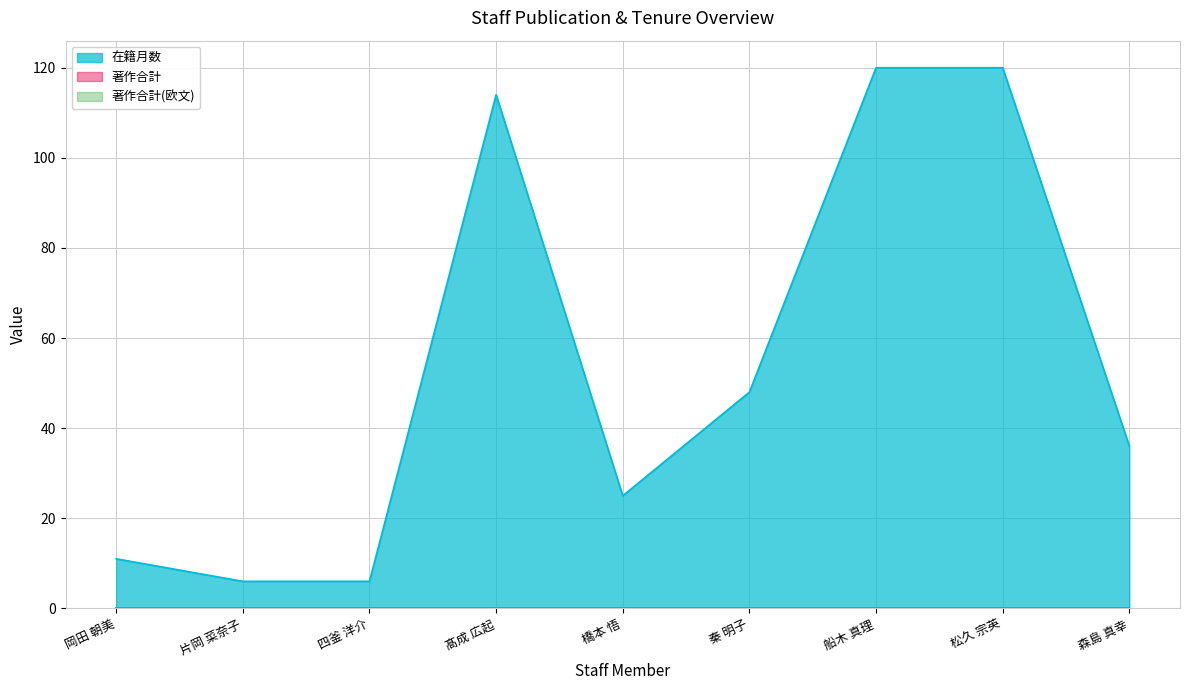

What is the difference between the second highest and minimum values in the 在籍月数 series?

114